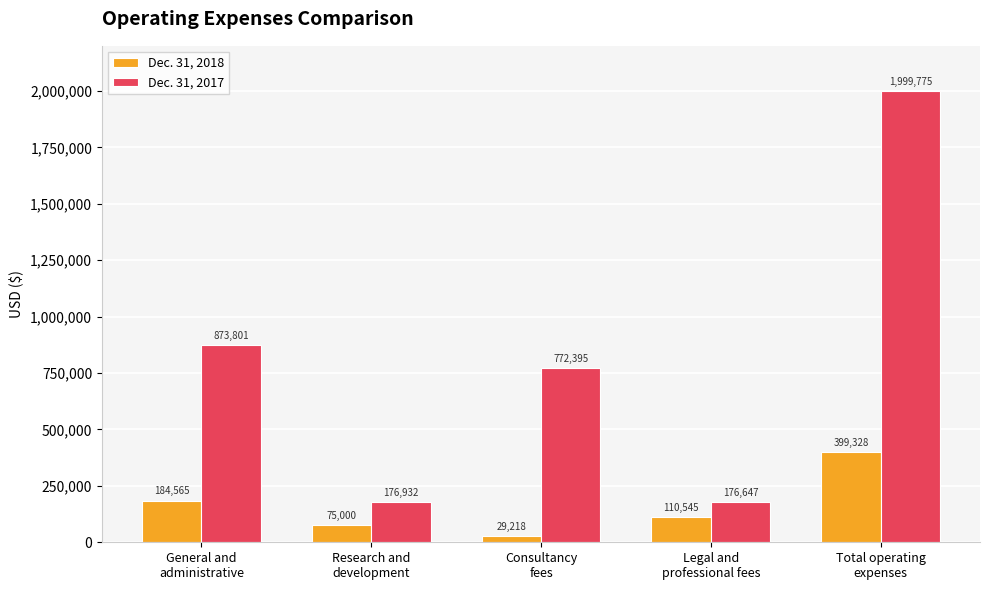

How many categories are shown in the chart?

5